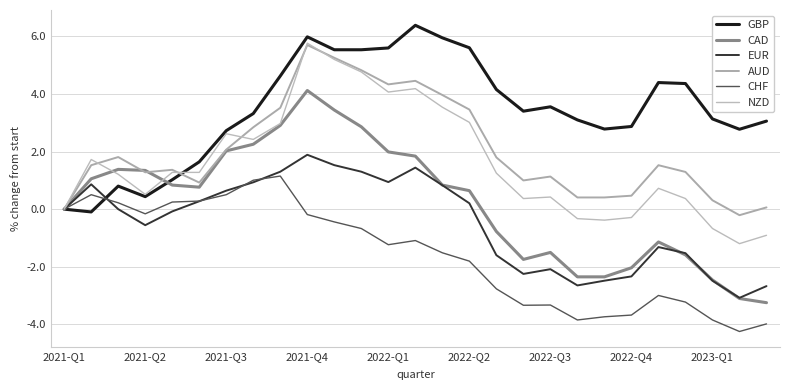

Does the chart have visible grid lines?

Yes